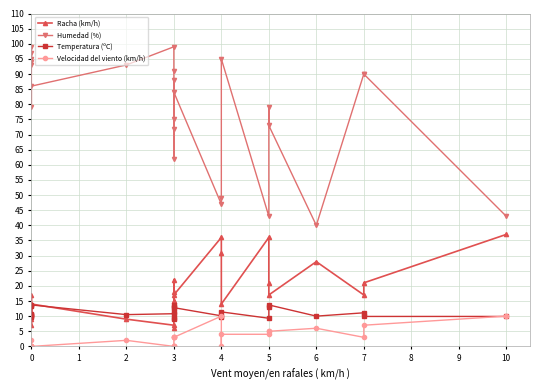

What is the maximum value shown in the chart?

99.0